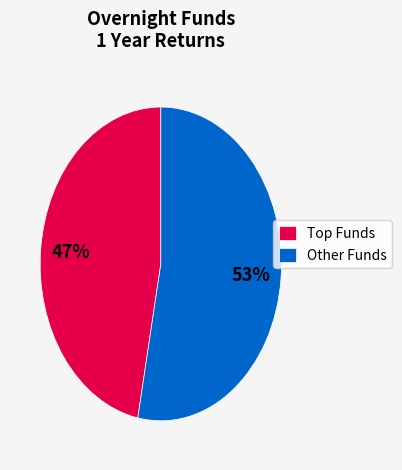

Rank the categories by value from lowest to highest.

Top Funds, Other Funds